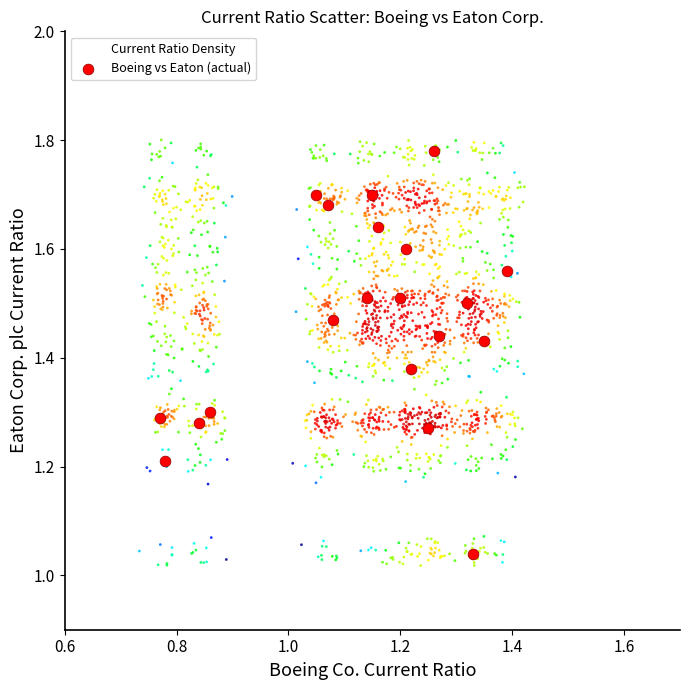

Which series reaches the minimum Y coordinate?

Current Ratio Density